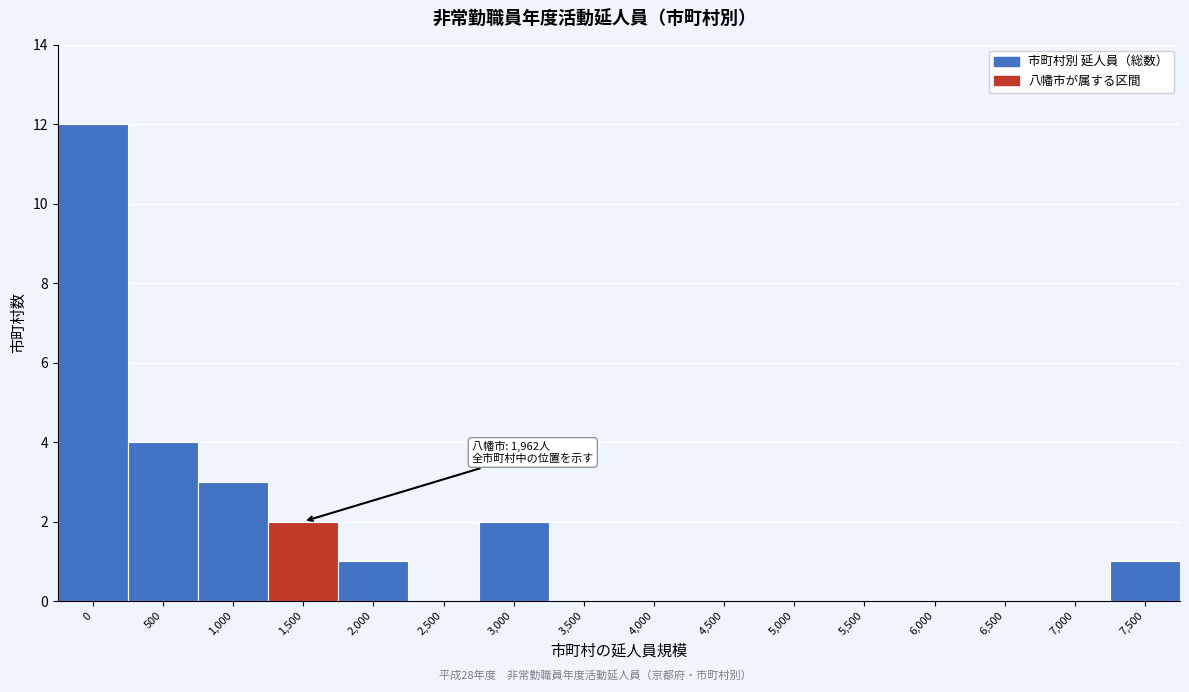

Reading right to left, list all the values displayed in this chart.

7,500=1	7,000=0	6,500=0	6,000=0	5,500=0	5,000=0	4,500=0	4,000=0	3,500=0	3,000=2	2,500=0	2,000=1	1,500=2	1,000=3	500=4	0=12